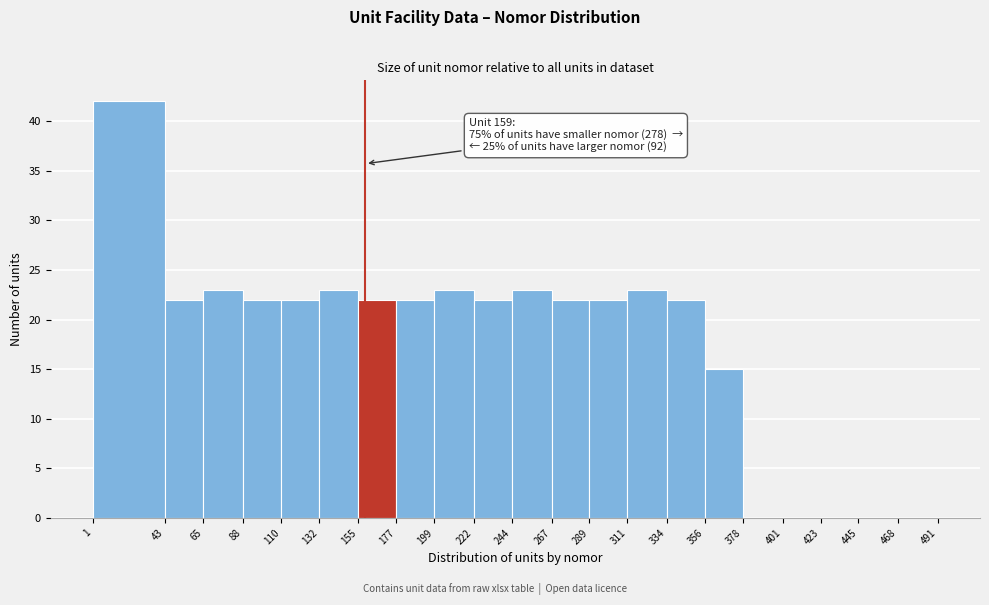

Which range on the x-axis has the tallest bar?

1 to 43